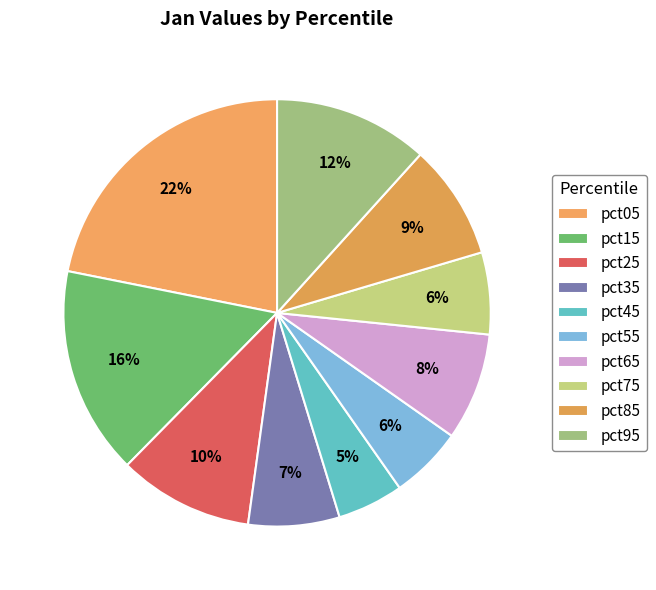

Is there any slice that represents more than half of the pie?

No